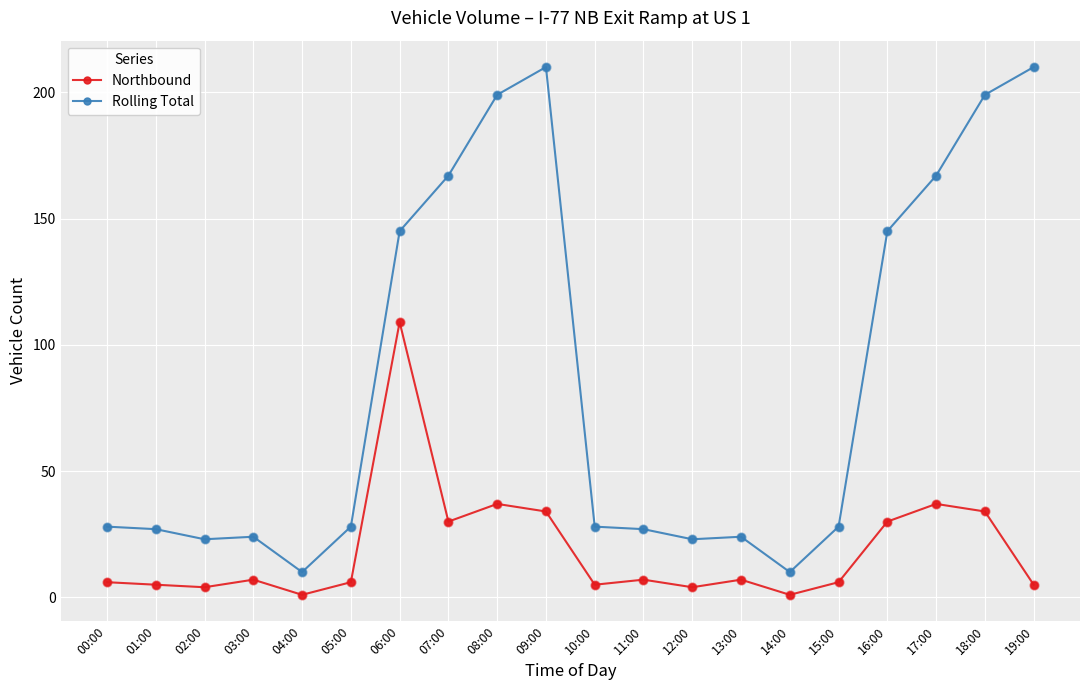

At how many categories does at least one series exceed 89?

8